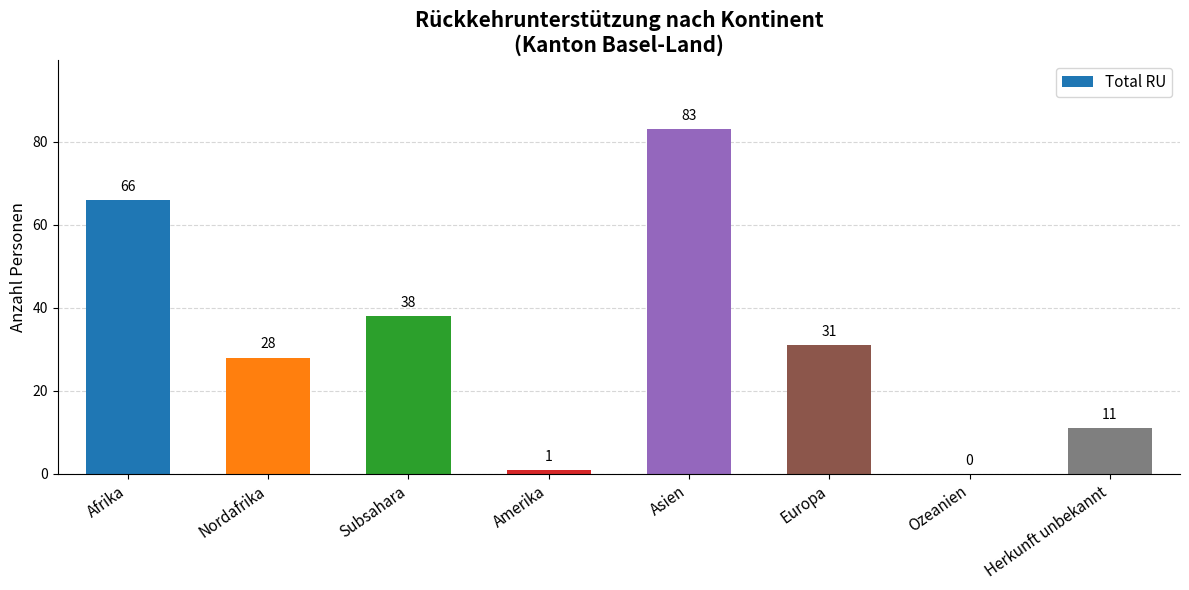

At which category does the chart reach its peak across all series?

Asien